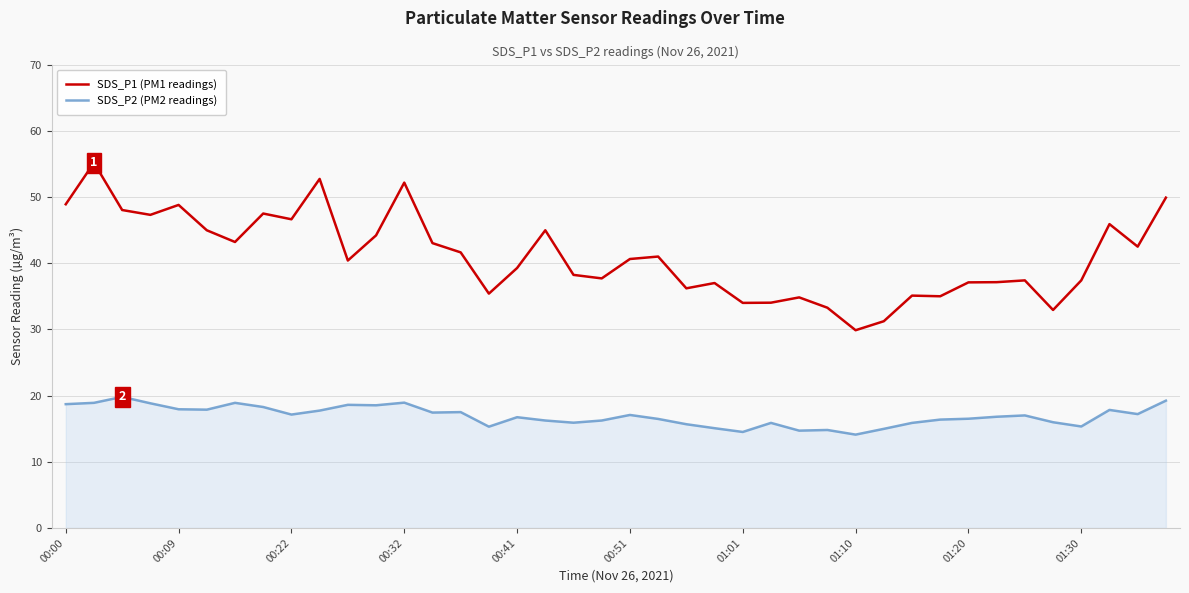

Which series has the largest range (max minus min)?

SDS_P1 (PM1 readings)